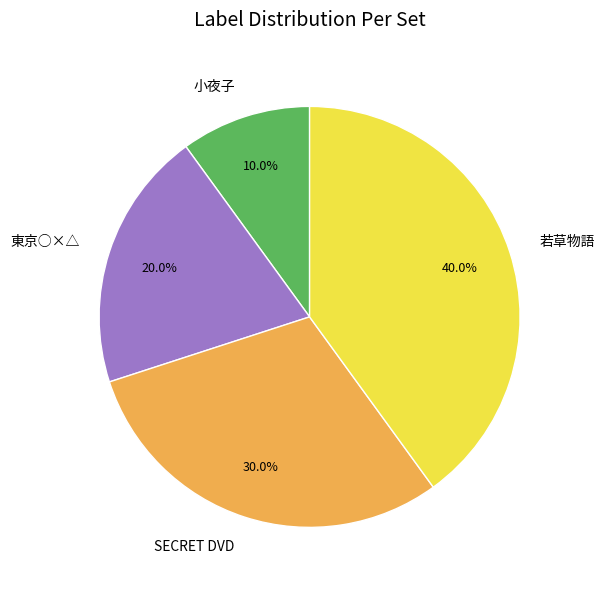

Is 小夜子 the majority of the pie?

No